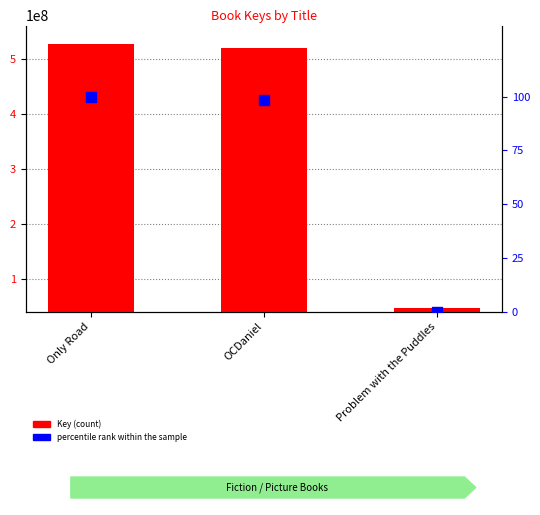

Which series reaches the maximum Y coordinate?

Key (count)